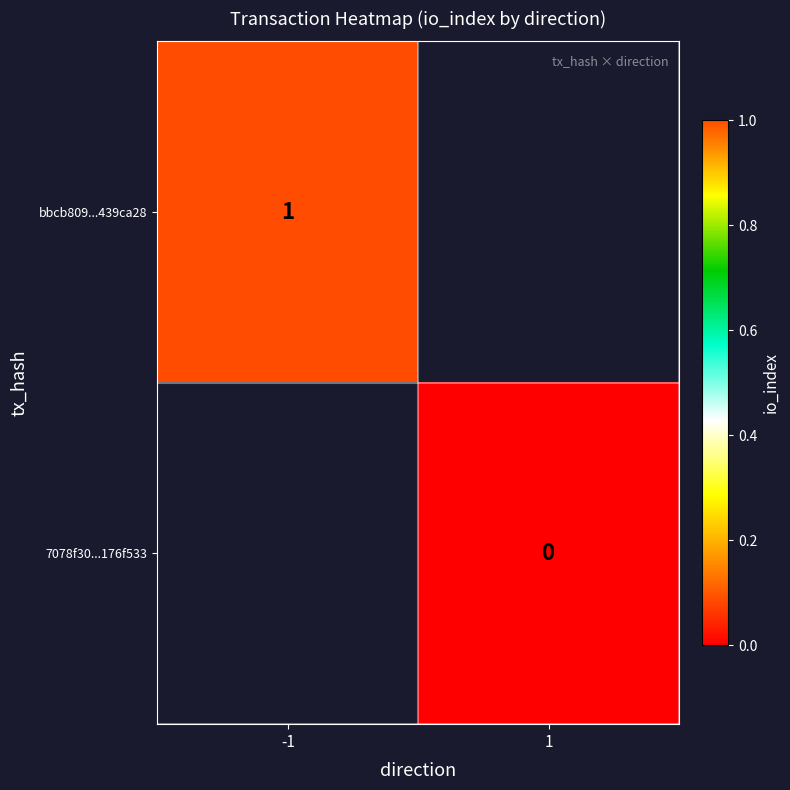

Is the value of bbcb809...439ca28 at -1 greater than the value of 7078f30...176f533 at 1?

Yes